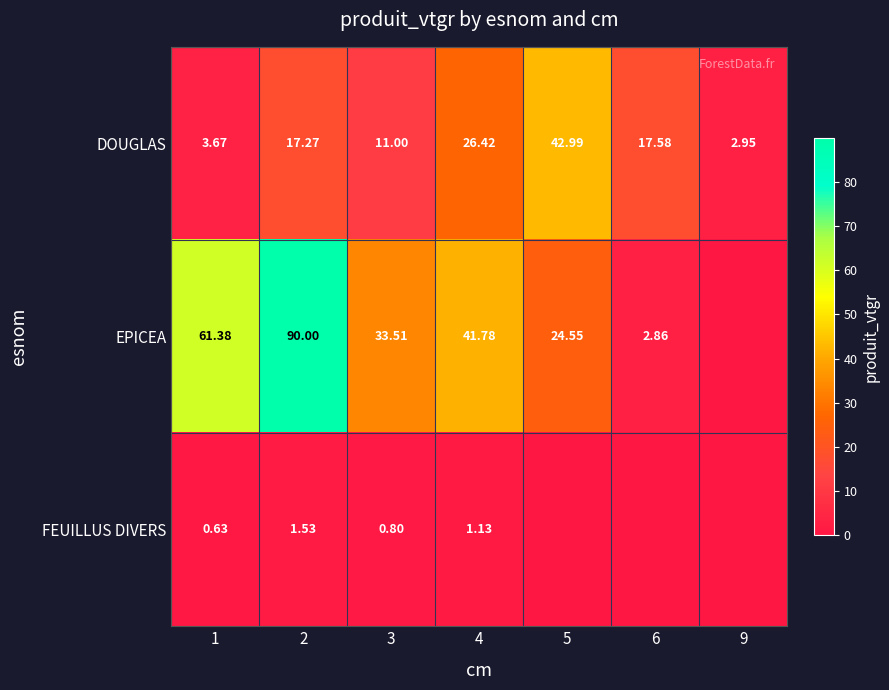

What is the spread (max minus min) of values at 3?

32.7